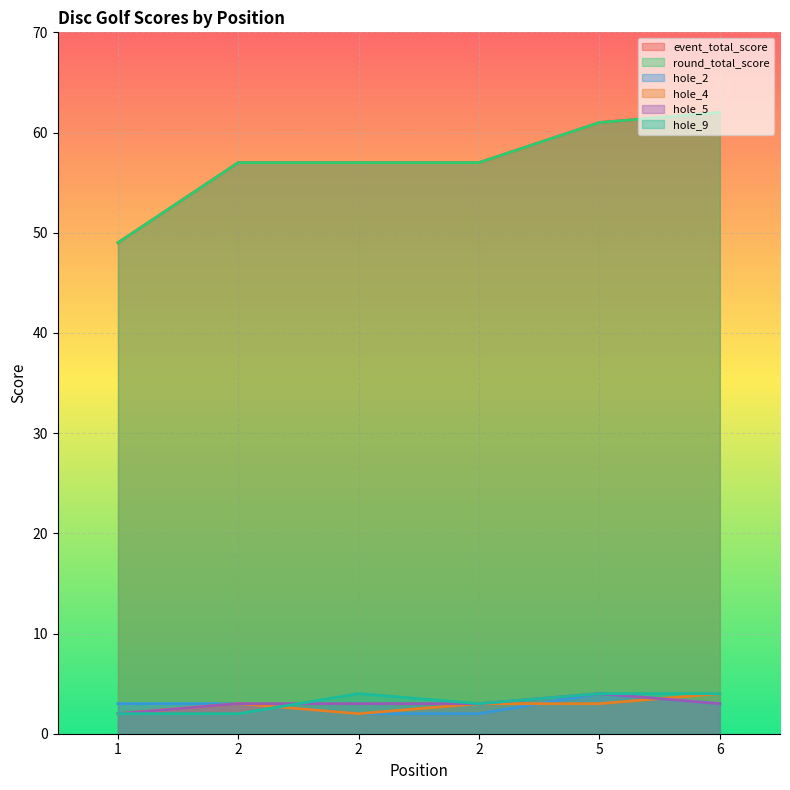

How many values in the event_total_score series exceed 57?

2